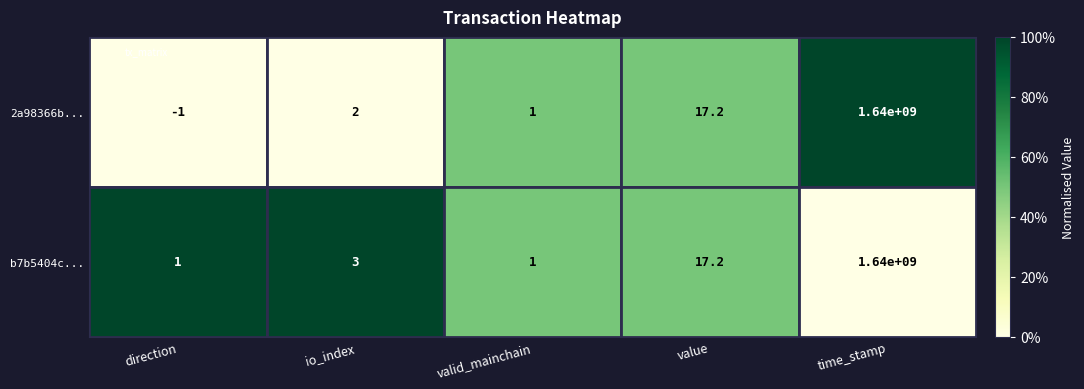

List the series in order of their peak value, lowest first.

2a98366b..., b7b5404c...